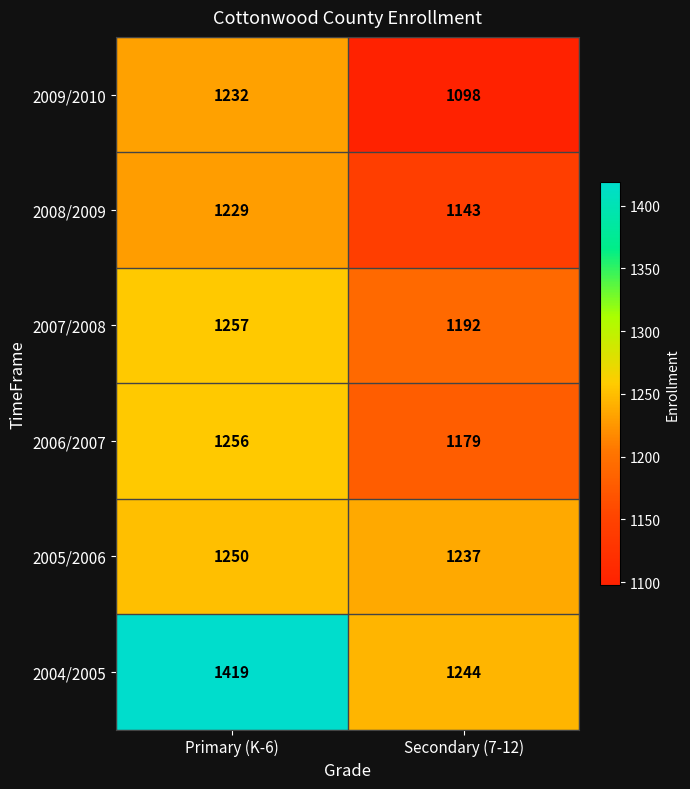

What value does the 2006/2007 series have at Secondary (7-12)?

1179